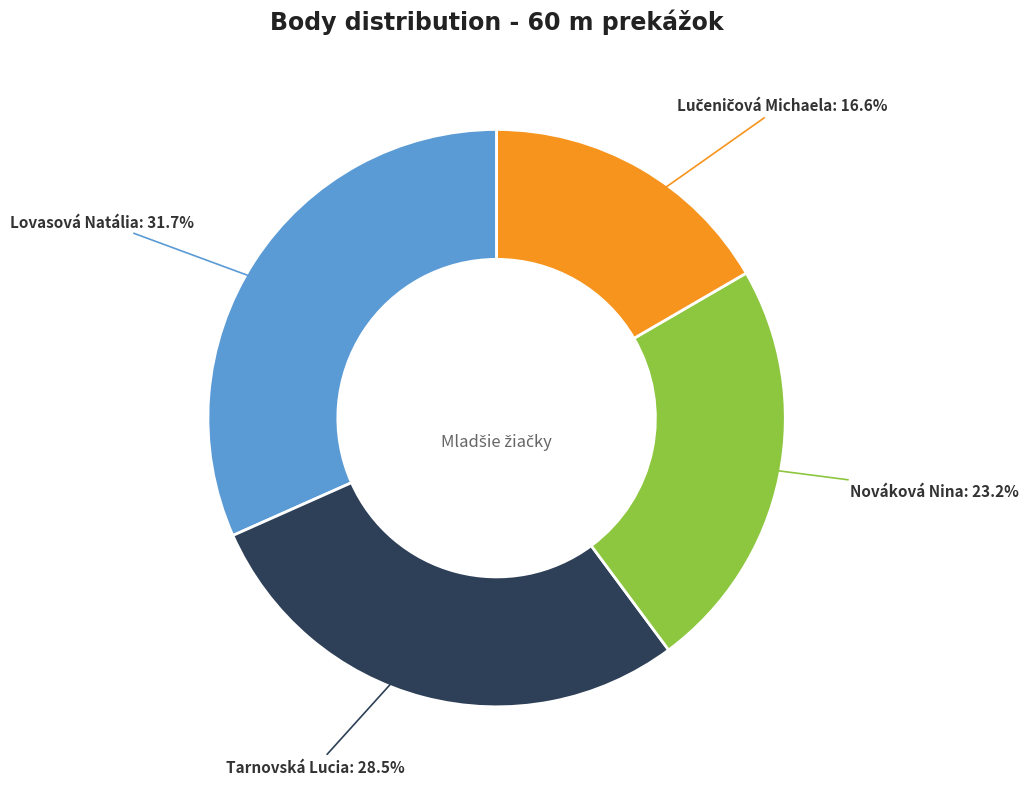

Is there any slice that represents more than half of the pie?

No